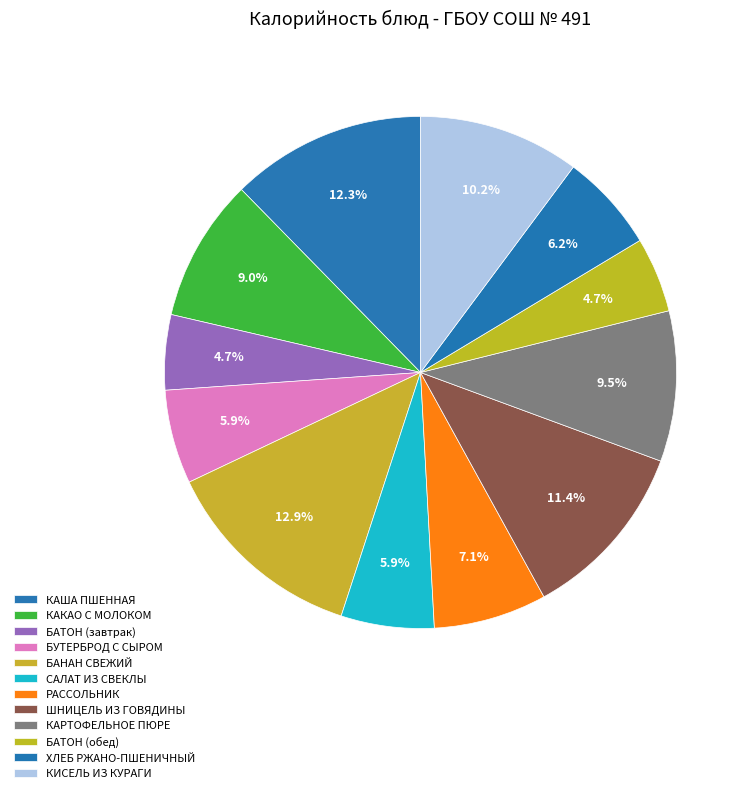

How many slices are in this pie chart?

12